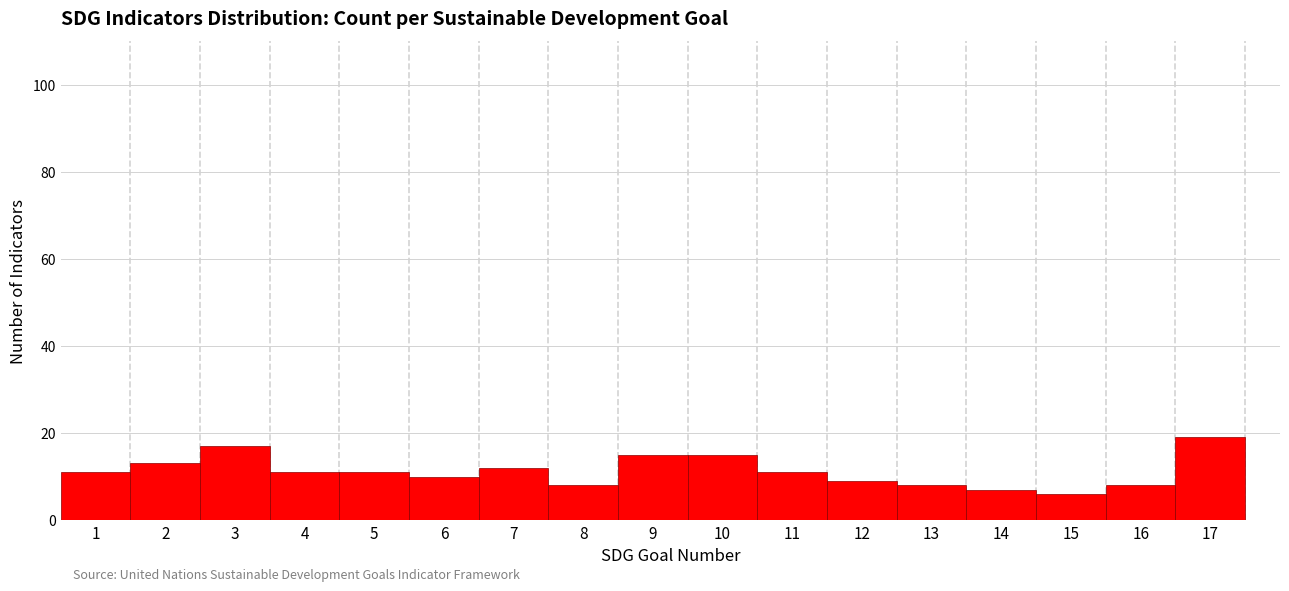

Reading left to right, list every bar in this chart as the range it spans on the x-axis followed by its height. The values are not printed on the chart, so give them approximately, as read against the axis.

0.5 to 1.5: 12
1.5 to 2.5: 14
2.5 to 3.5: 18
3.5 to 4.5: 12
4.5 to 5.5: 12
5.5 to 6.5: 10
6.5 to 7.5: 12
7.5 to 8.5: 8
8.5 to 9.5: 16
9.5 to 10.5: 16
10.5 to 11.5: 12
11.5 to 12.5: 10
12.5 to 13.5: 8
13.5 to 14.5: 8
14.5 to 15.5: 6
15.5 to 16.5: 8
16.5 to 17.5: 20